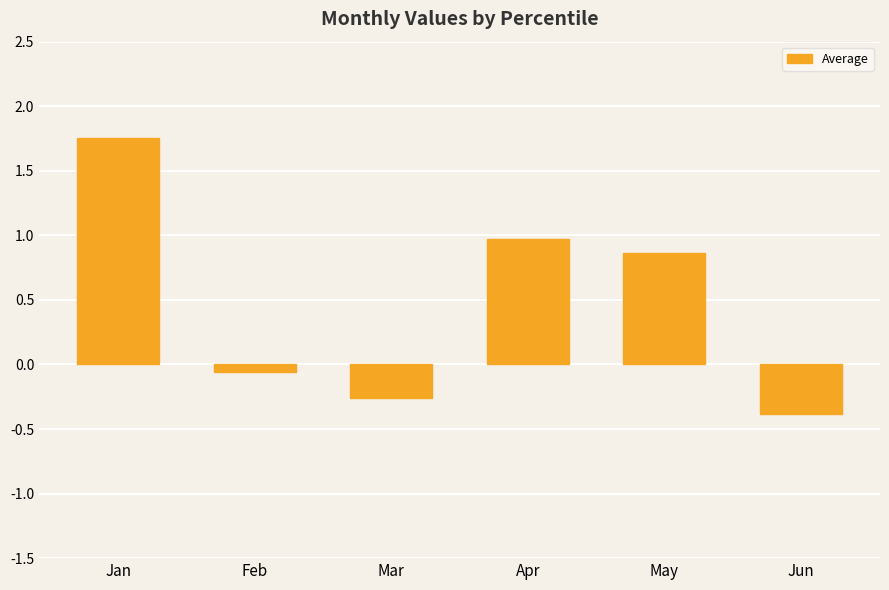

How many values are below zero?

3